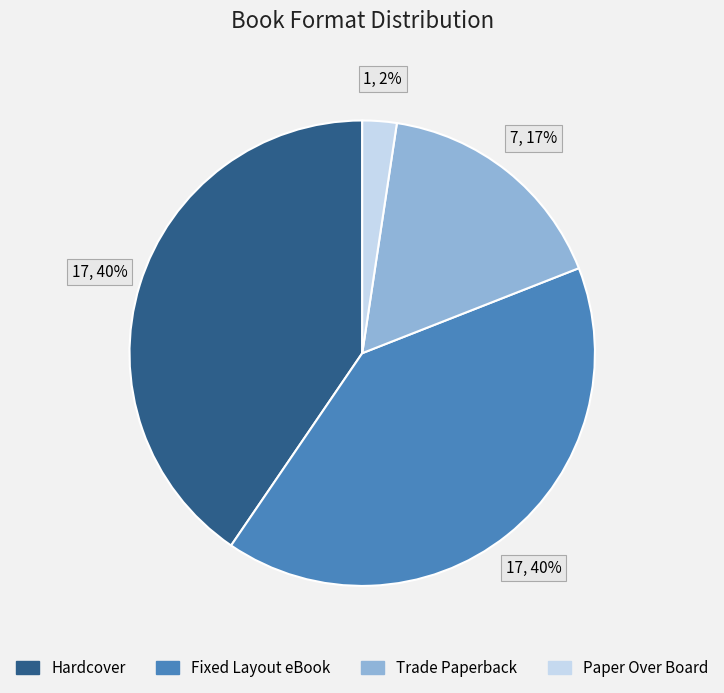

How many segments does this pie chart have?

4